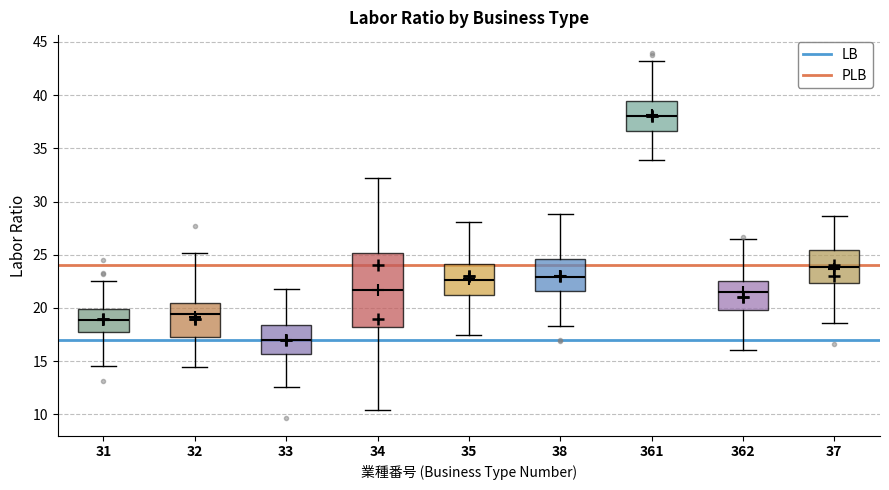

Reading left to right, transcribe this box plot: for each box, give where its median line is, the range the box spans, and where its two whiskers end, as read against the y-axis. The values are not printed on the chart, so give them approximately, as read against the axis.

31: median 19.0, box 17.5 to 20.0, whiskers 14.5 to 22.5
32: median 19.5, box 17.5 to 20.5, whiskers 14.5 to 25.0
33: median 17.0, box 15.5 to 18.5, whiskers 12.5 to 22.0
34: median 21.5, box 18.0 to 25.0, whiskers 10.5 to 32.0
35: median 22.5, box 21.0 to 24.0, whiskers 17.5 to 28.0
38: median 23.0, box 21.5 to 24.5, whiskers 18.5 to 29.0
361: median 38.0, box 36.5 to 39.5, whiskers 34.0 to 43.0
362: median 21.5, box 20.0 to 22.5, whiskers 16.0 to 26.5
37: median 24.0, box 22.5 to 25.5, whiskers 18.5 to 28.5